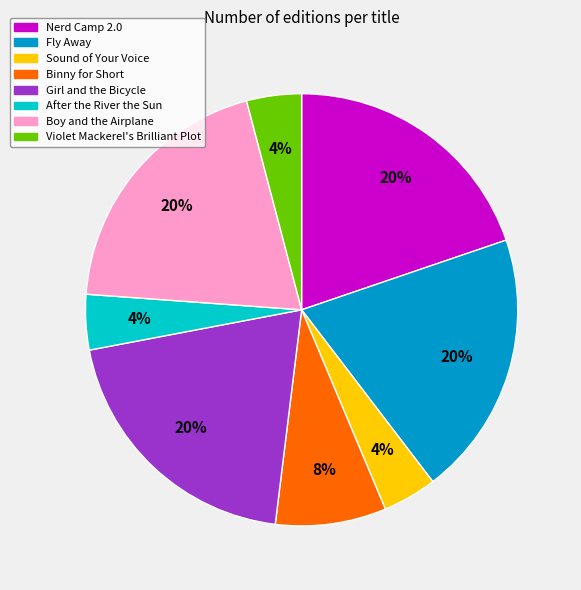

Is Girl and the Bicycle the majority of the pie?

No